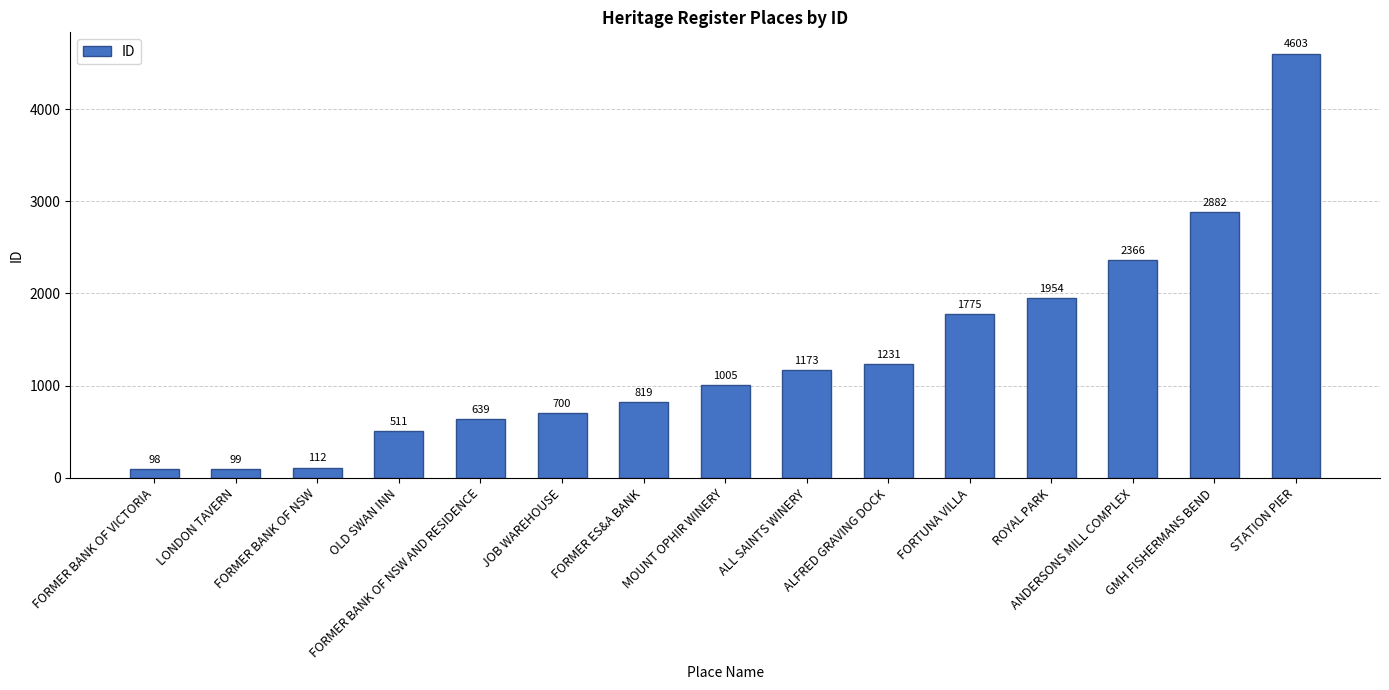

Rank the categories by value from lowest to highest.

FORMER BANK OF VICTORIA, LONDON TAVERN, FORMER BANK OF NSW, OLD SWAN INN, FORMER BANK OF NSW AND RESIDENCE, JOB WAREHOUSE, FORMER ES&A BANK, MOUNT OPHIR WINERY, ALL SAINTS WINERY, ALFRED GRAVING DOCK, FORTUNA VILLA, ROYAL PARK, ANDERSONS MILL COMPLEX, GMH FISHERMANS BEND, STATION PIER